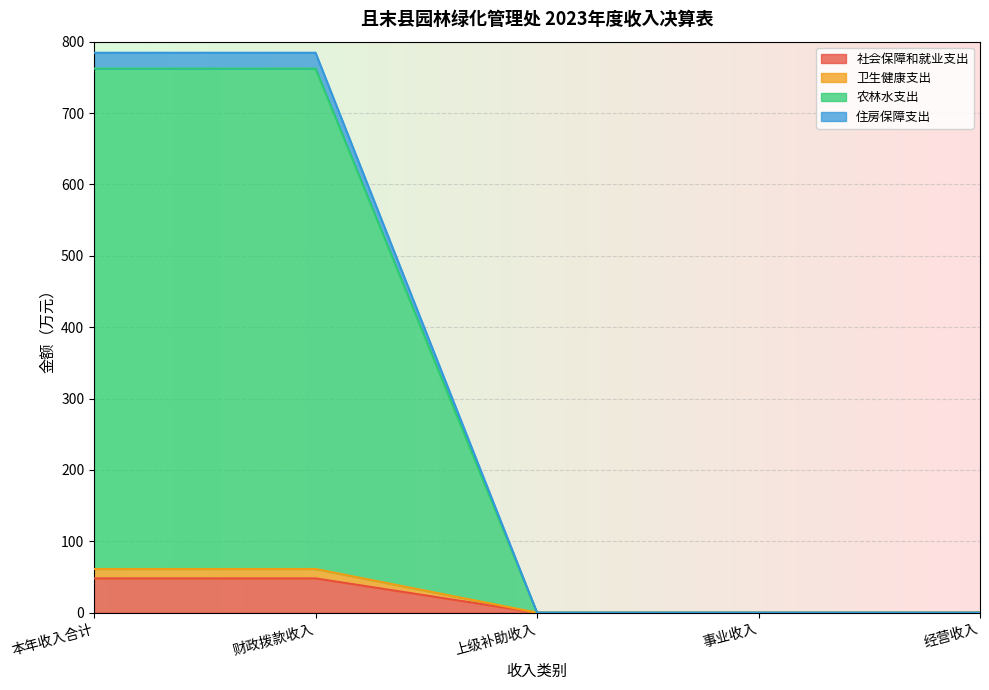

What is the label of the 5th point from the right?

本年收入合计